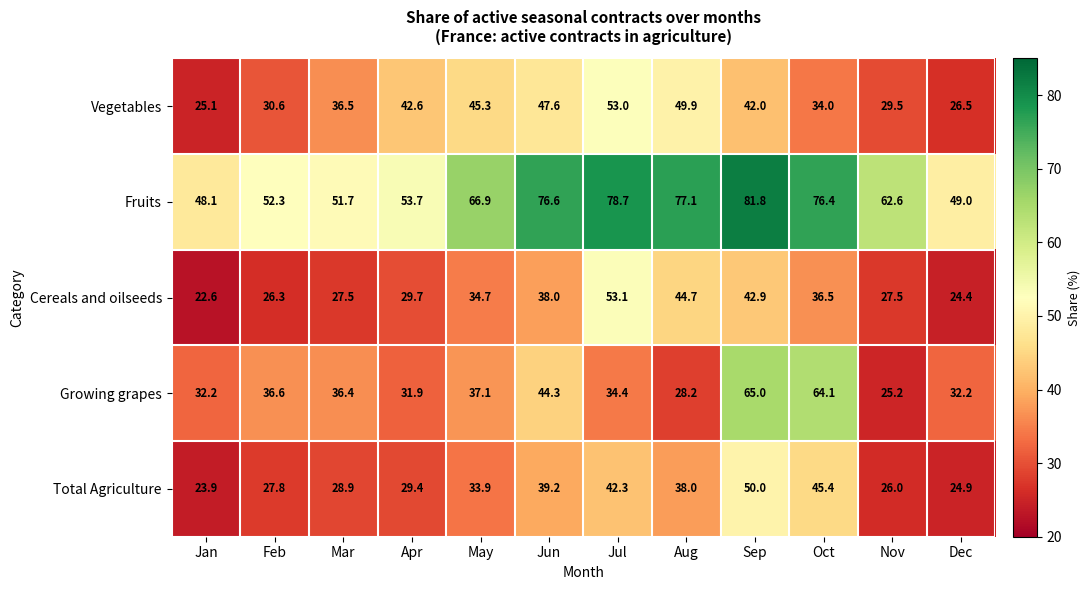

Between Aug and Oct, which series saw the biggest shift?

Growing grapes